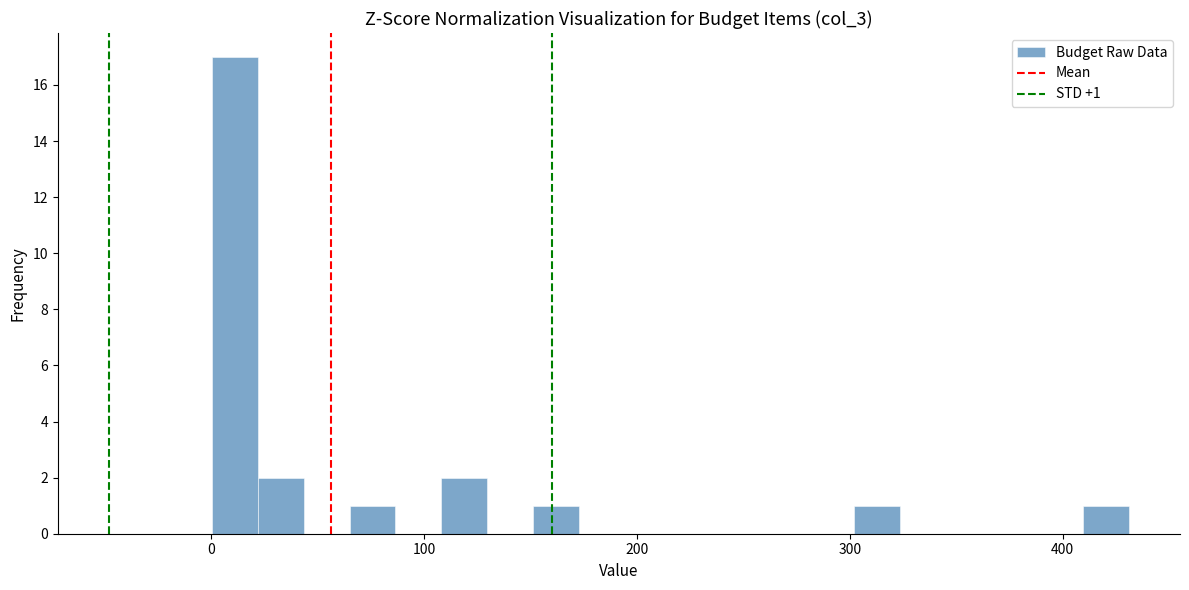

Read against the x-axis, roughly where is the centre of the tallest bar?

10